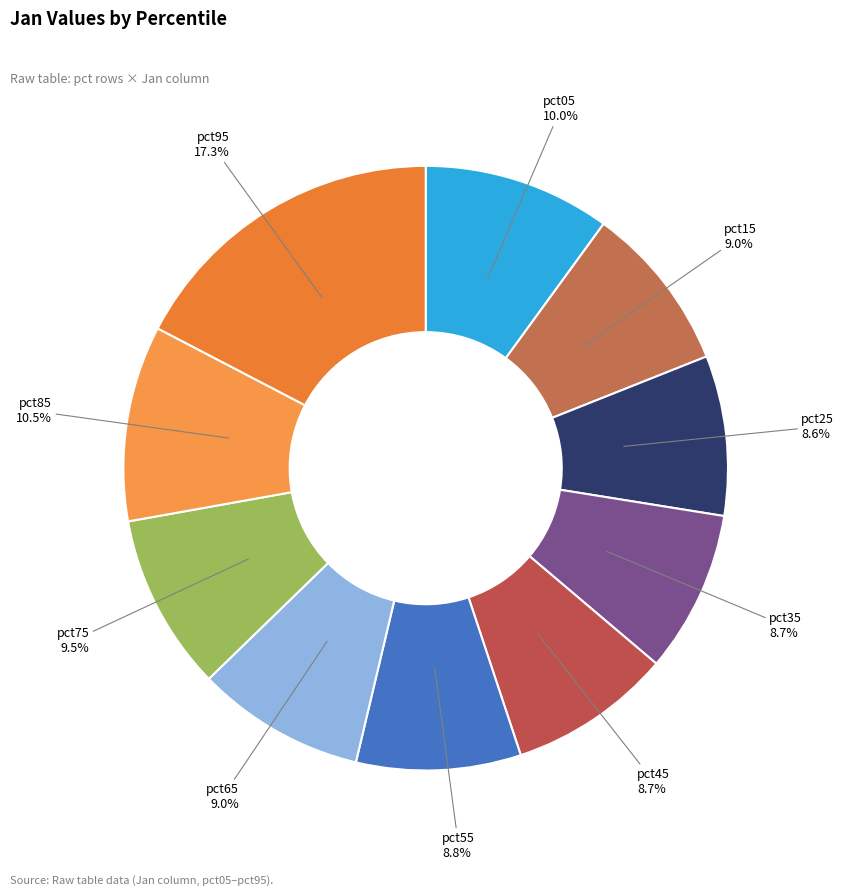

How many slices are in this pie chart?

10